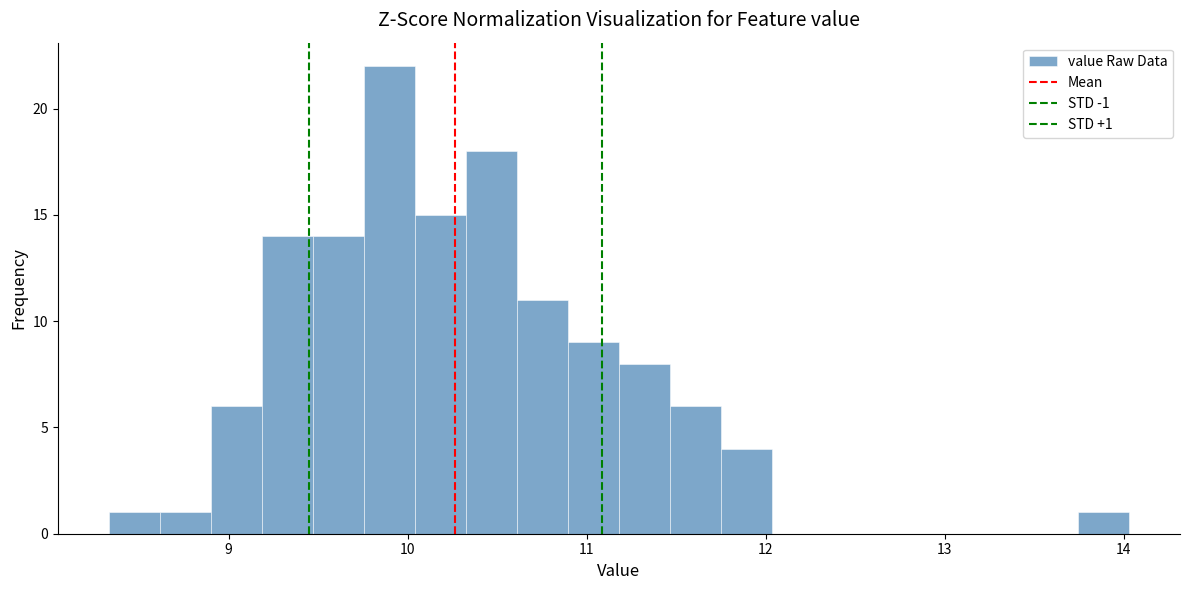

Around what value on the x-axis is the tallest bar? Give the approximate position of its centre, as read against the axis.

9.9